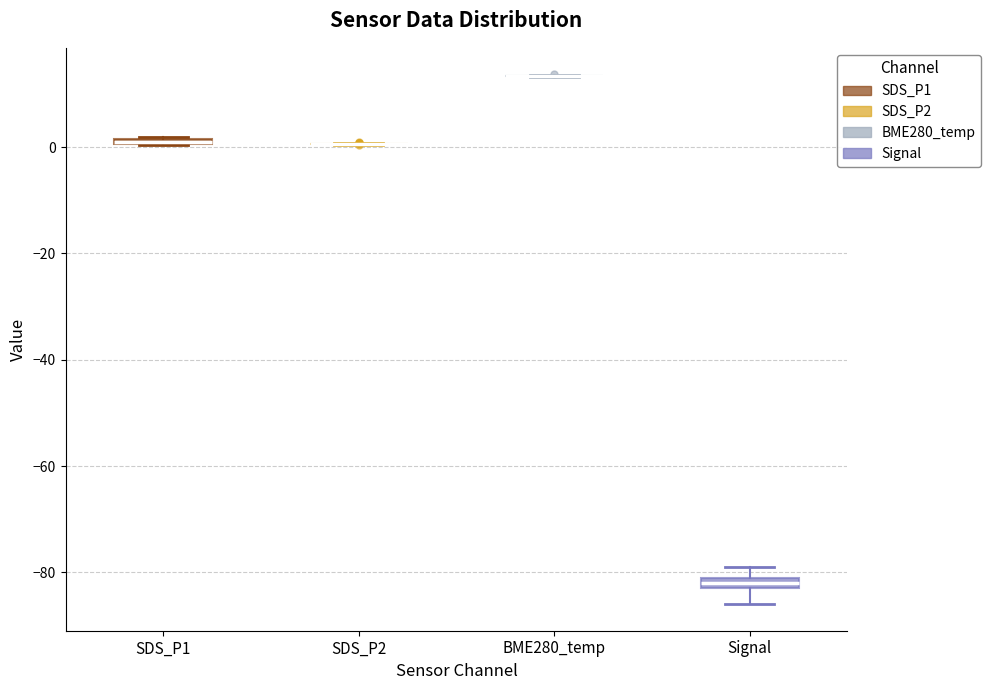

Where is the upper edge of the box for SDS_P1 on the y-axis? The values are not printed on the chart, so give them approximately, as read against the axis.

2